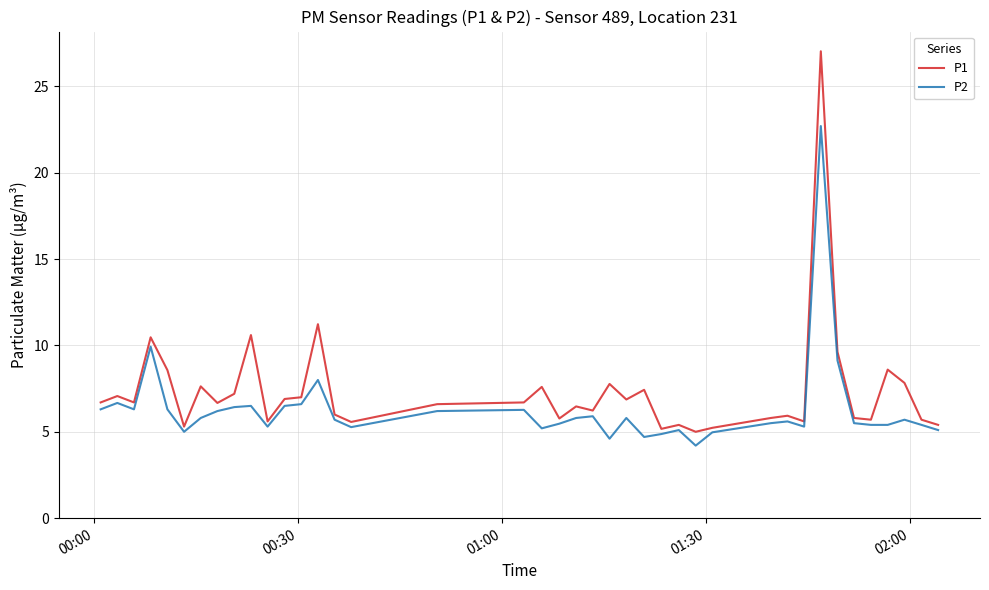

What is the highest value of the P1 series?

27.0